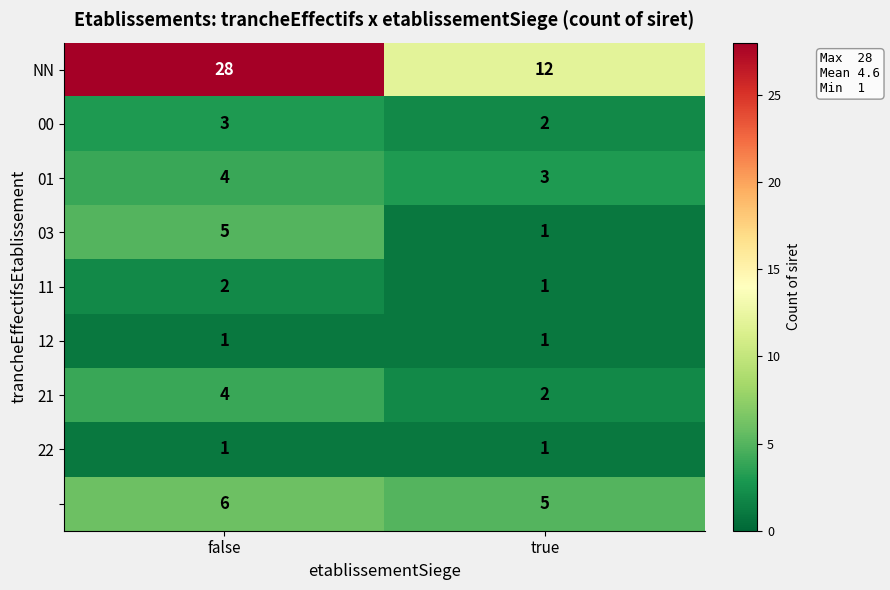

What is the difference between the highest and lowest values at true?

11